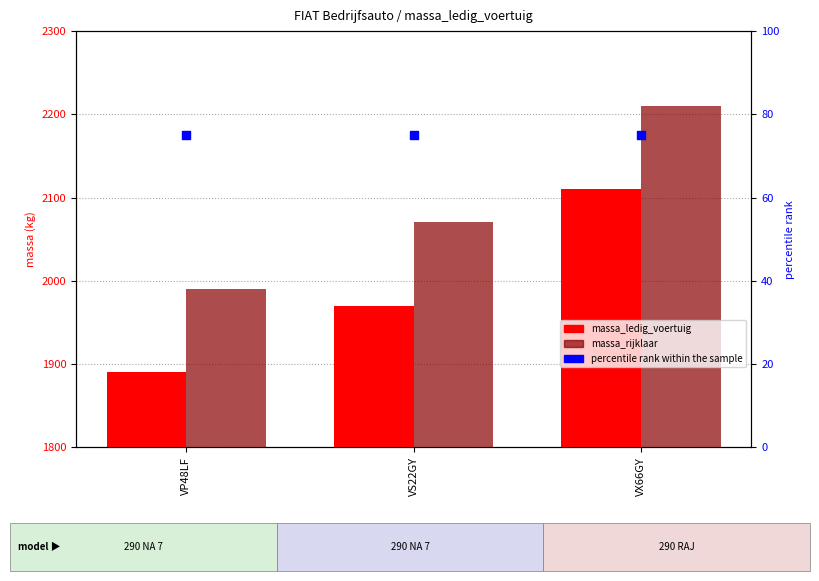

Is the value of massa_rijklaar at VX66GY greater than the value of percentile rank within the sample at VP48LF?

Yes